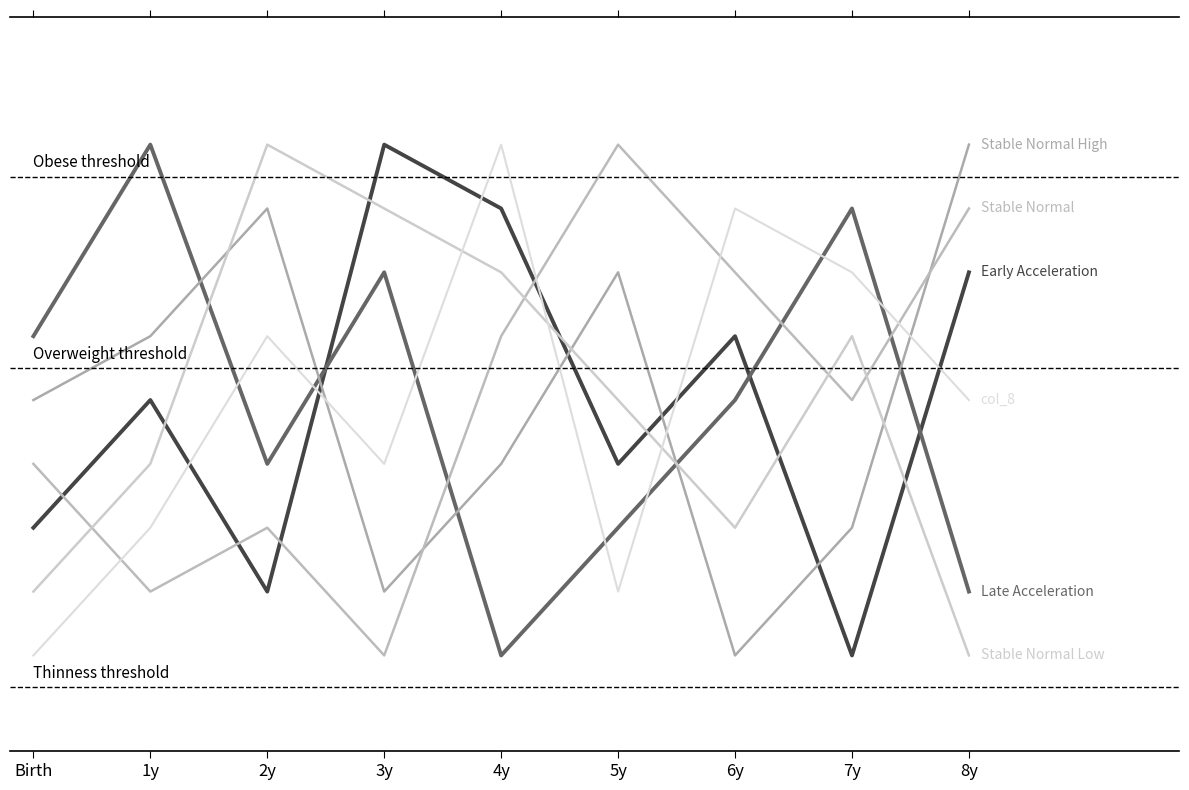

Count the Late Acceleration values in the range 3 to 7.

5